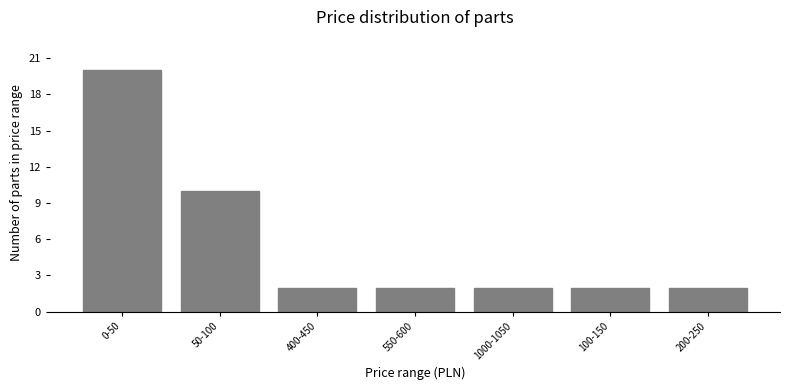

Reading left to right, list all the values displayed in this chart.

20	10	2	2	2	2	2